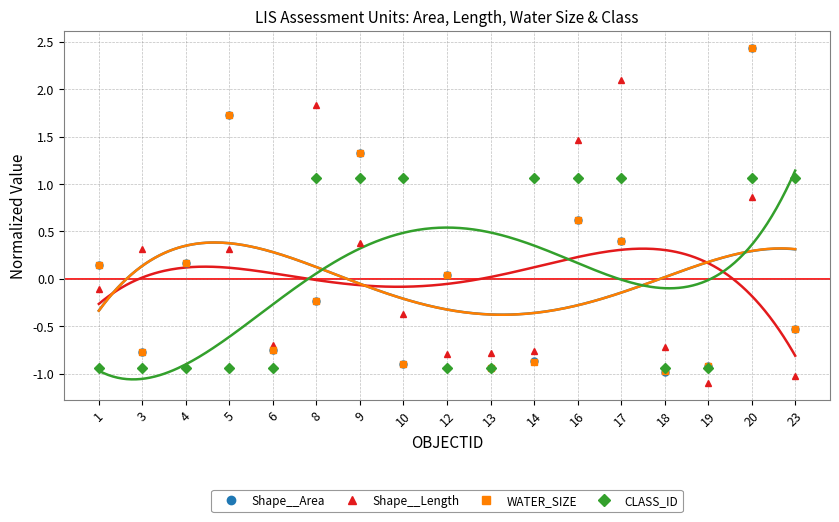

What is the approximate value of WATER_SIZE at 6?

-0.8